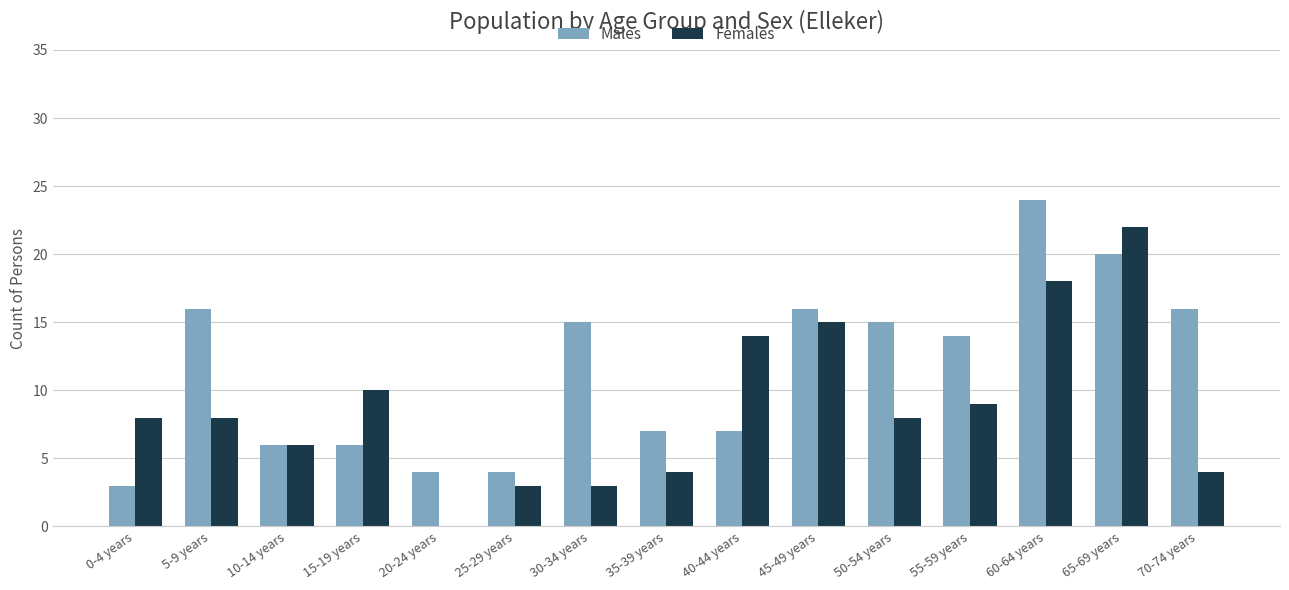

What are all the series names shown in the legend?

Males, Females